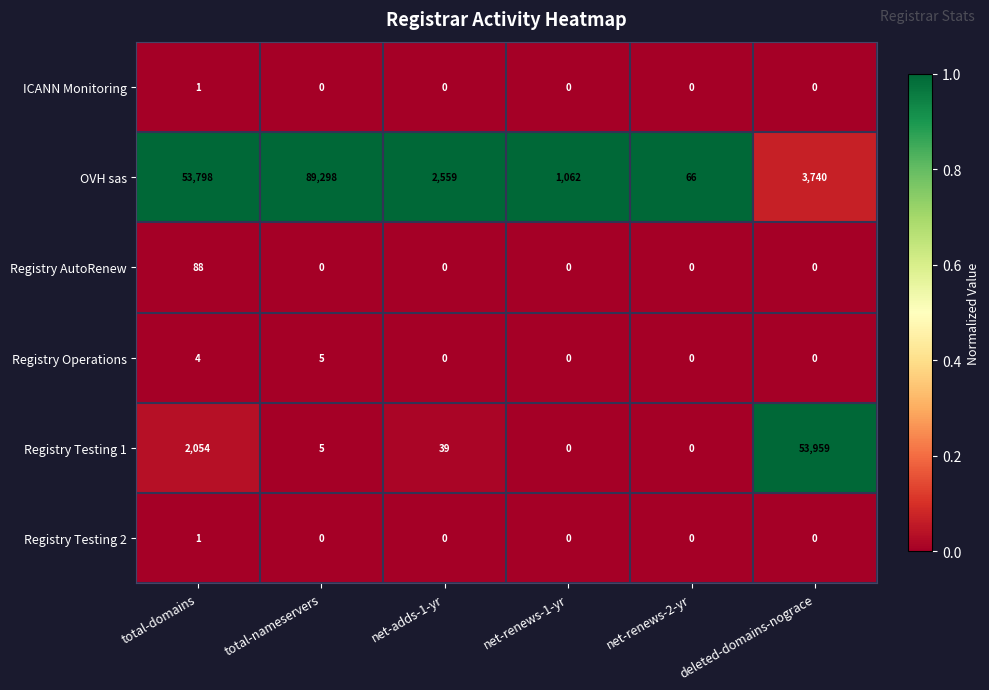

What is the difference between the highest and lowest values at net-adds-1-yr?

2559